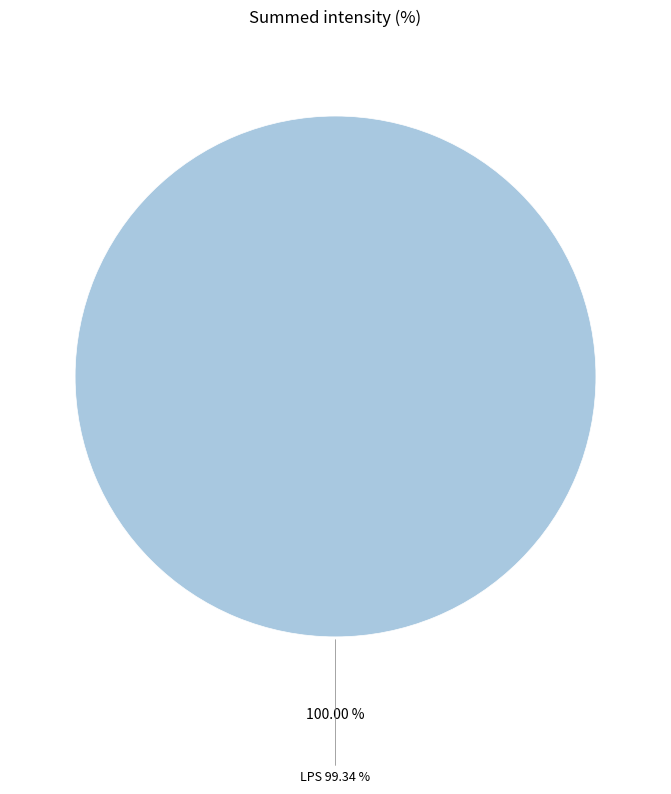

Is there a majority slice in this chart?

Yes